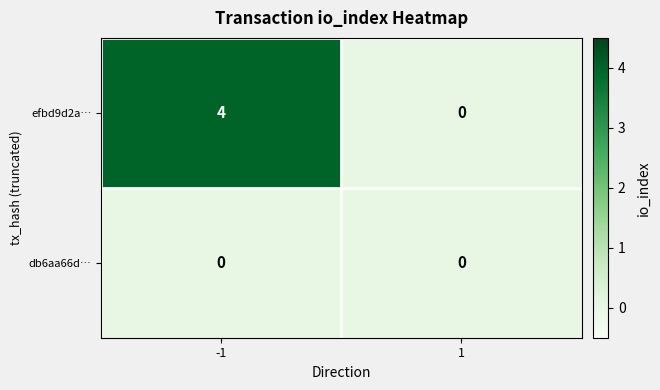

Is the value of db6aa66d… at 1 greater than the value of efbd9d2a… at -1?

No